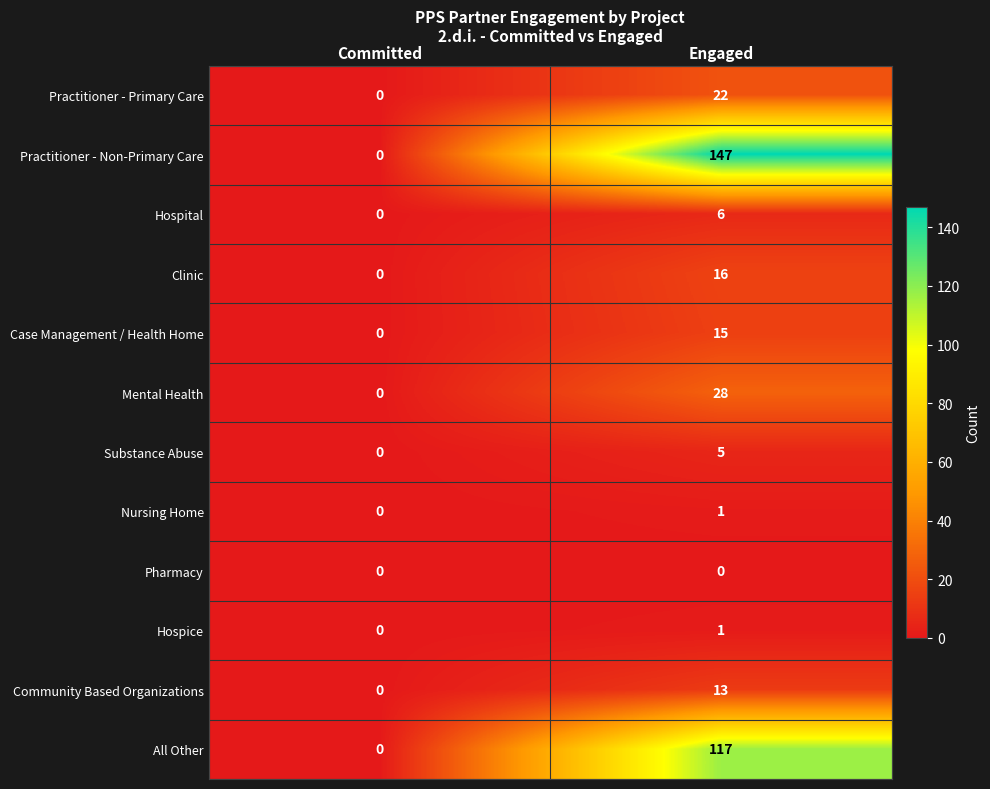

At which label is Substance Abuse closest to 2?

Committed